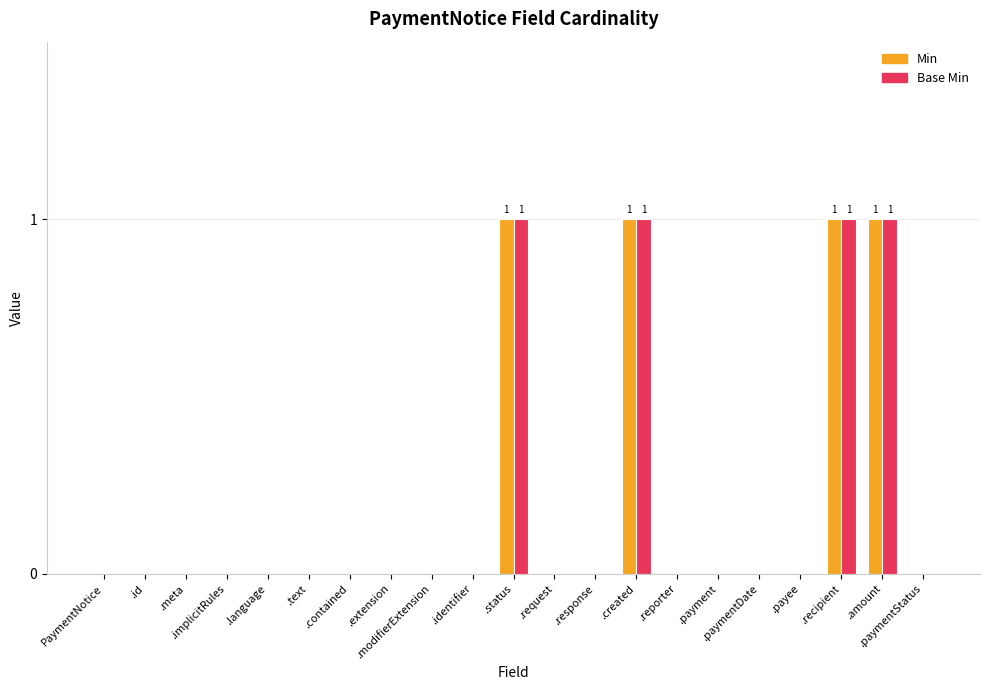

How many distinct data groups are displayed?

2